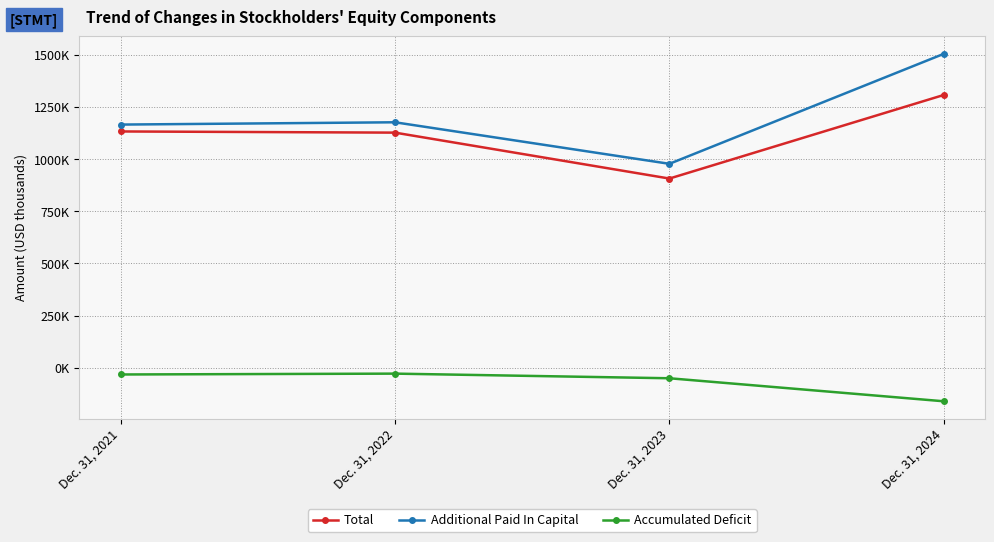

Reading left to right, extract all data points from this chart.

Total: Dec. 31, 2021=1132238	Dec. 31, 2022=1126618	Dec. 31, 2023=906733	Dec. 31, 2024=1307039
Additional Paid In Capital: Dec. 31, 2021=1165163	Dec. 31, 2022=1176163	Dec. 31, 2023=977290	Dec. 31, 2024=1504007
Accumulated Deficit: Dec. 31, 2021=-31441	Dec. 31, 2022=-27363	Dec. 31, 2023=-49545	Dec. 31, 2024=-159808